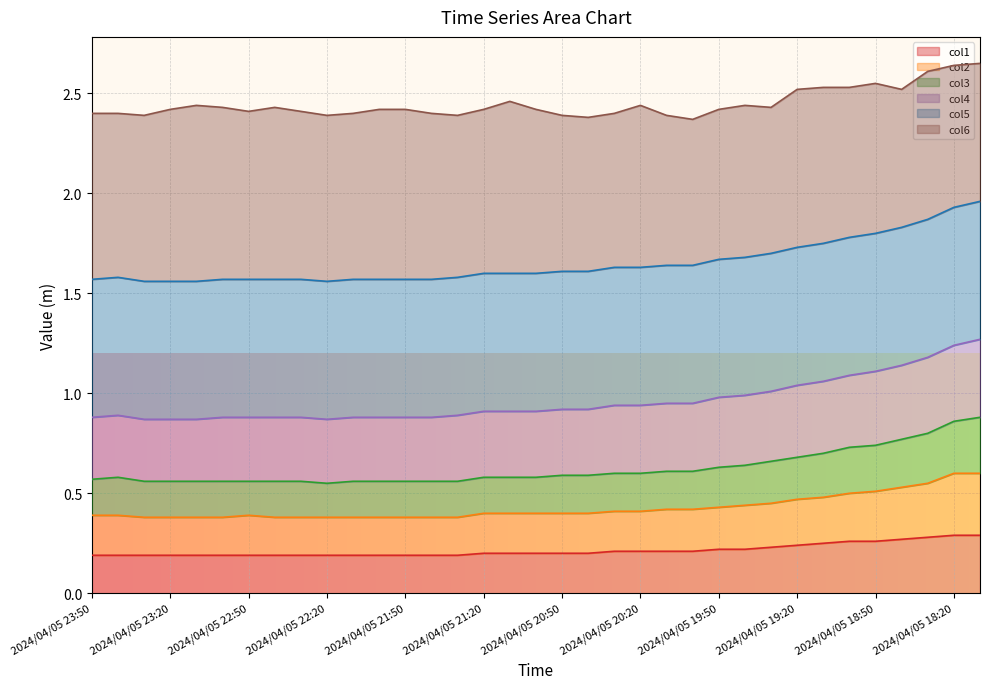

What is the total value across all series at 2024/04/05 21:50?

2.4